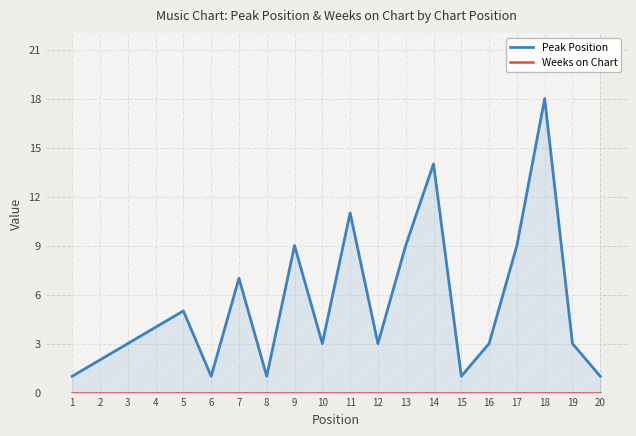

Which series has the largest range (max minus min)?

Peak Position